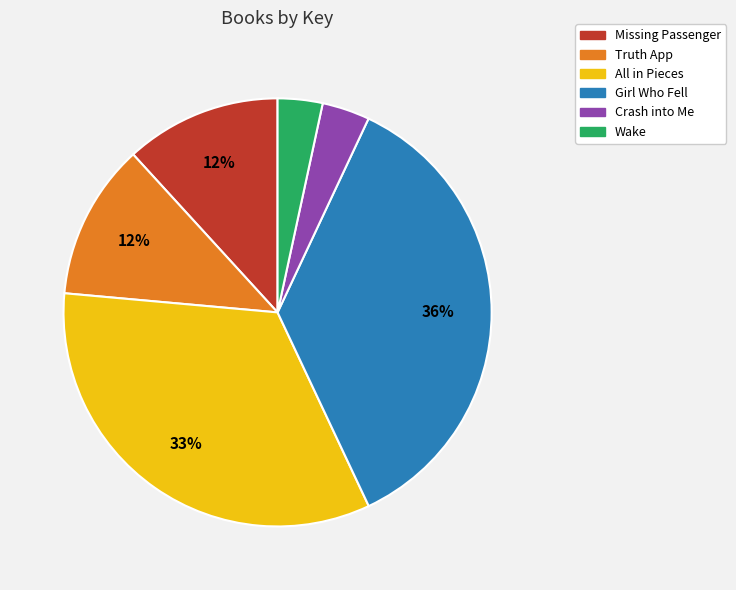

Combined, do Crash into Me and All in Pieces account for over 50%?

No